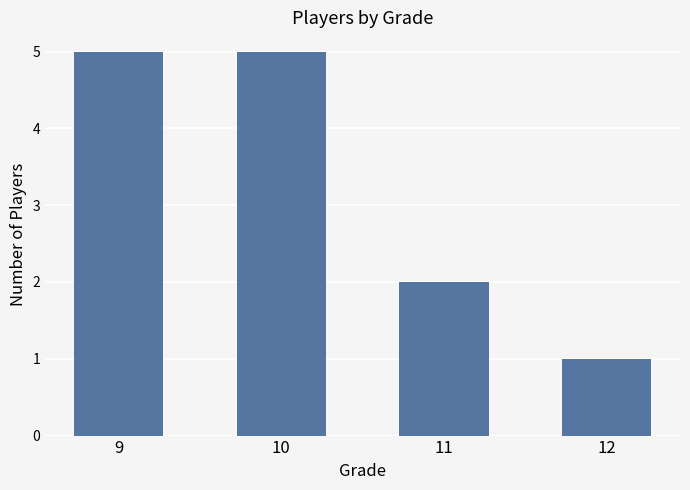

At which label is the value closest to 3?

11